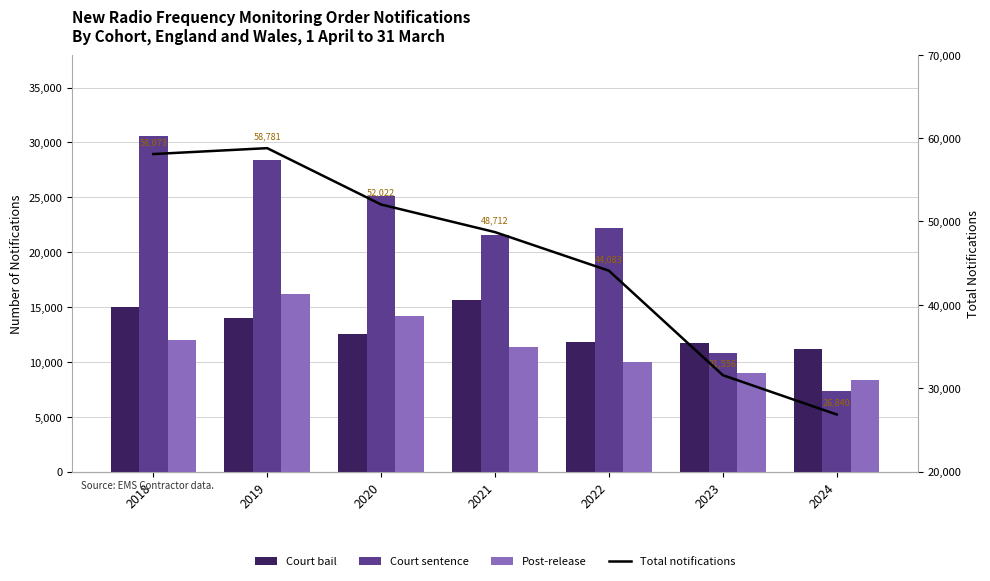

The Post-release series shows 14522 at 2023. True or false?

False